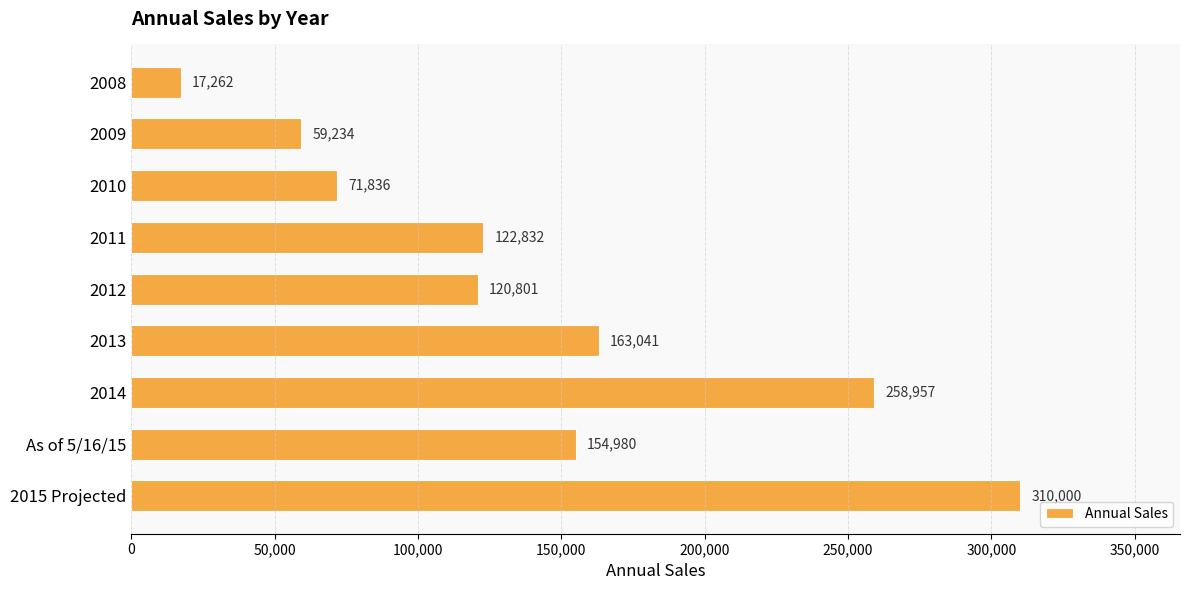

What position from the bottom is 2011?

6